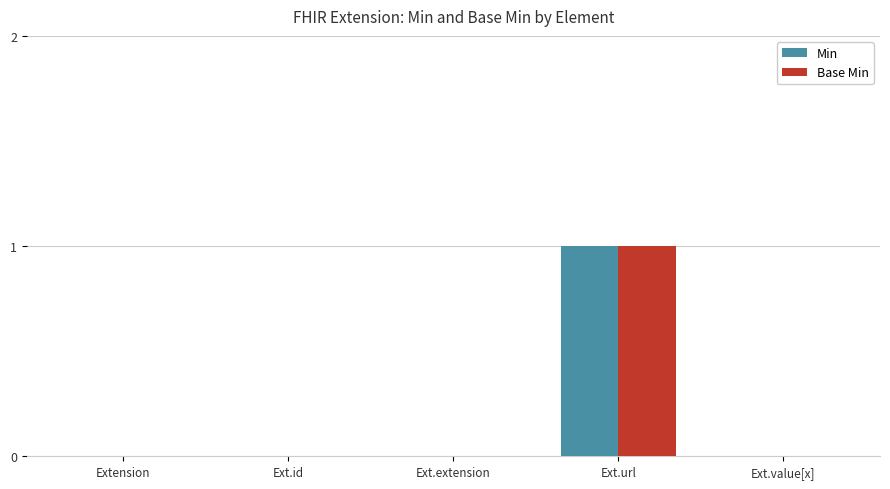

Is the value of Min at Ext.url greater than the value of Base Min at Ext.value[x]?

Yes